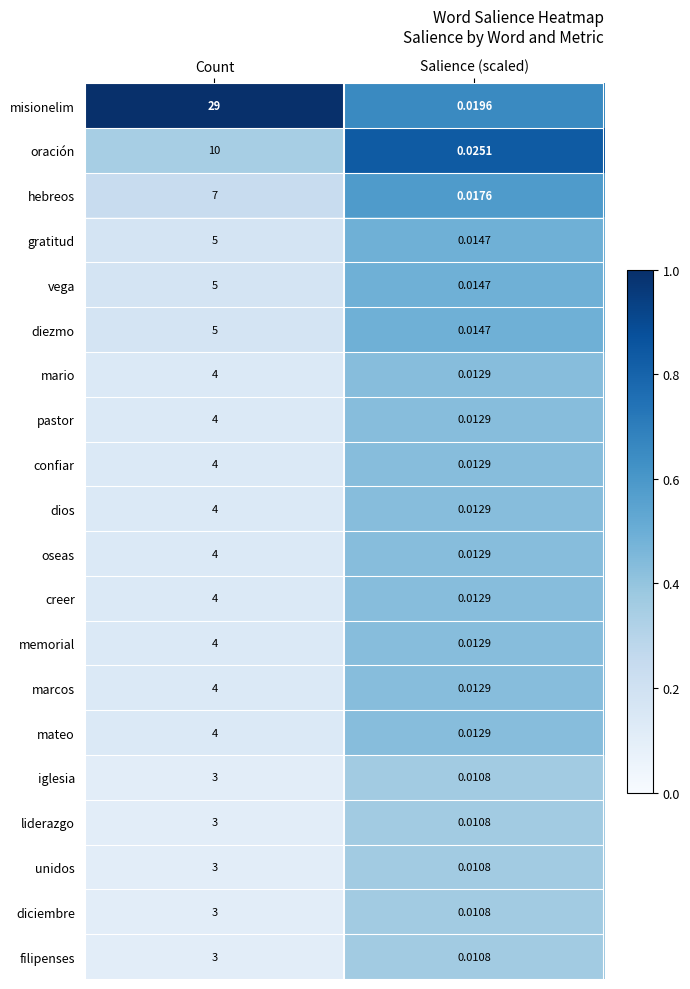

What is the total value across all series at Count?

112.0